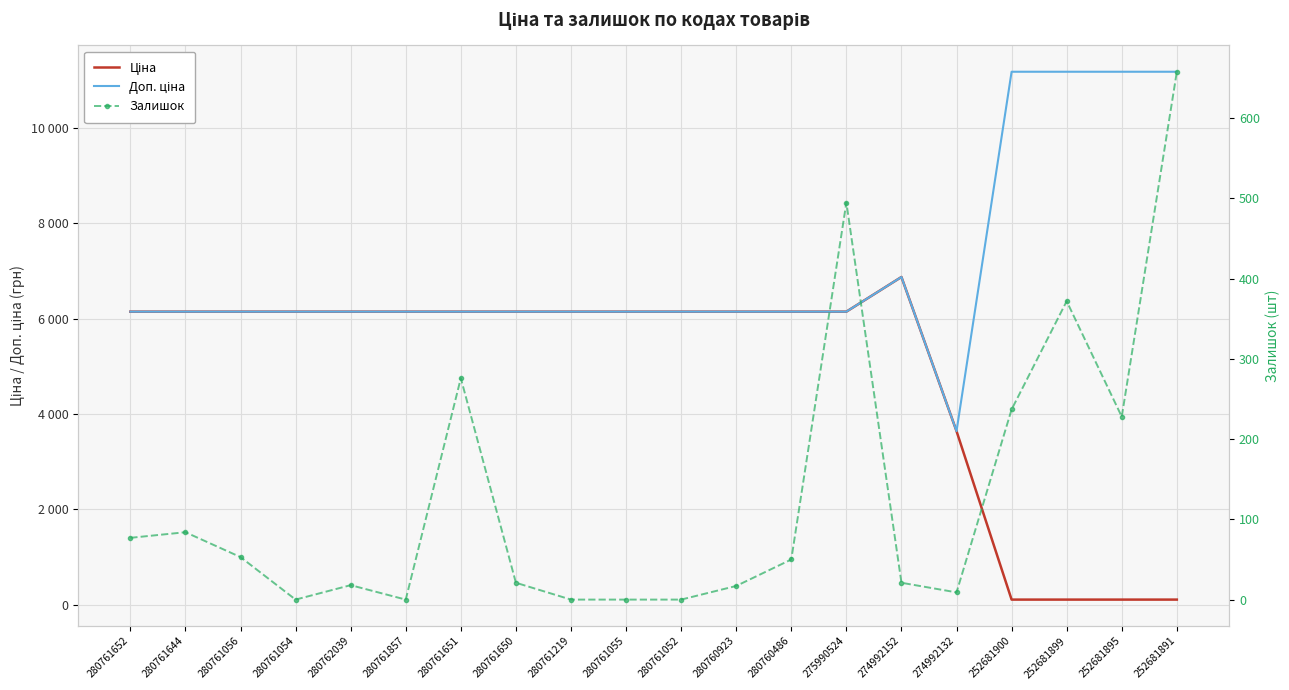

The value of Доп. ціна at 274992132 is 1859.7. True or false?

False